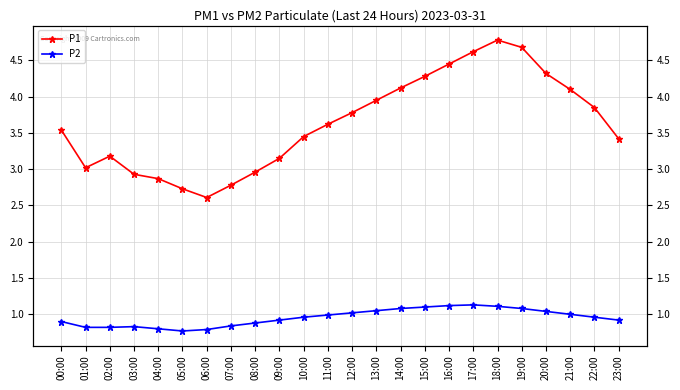

Count the number of data series in this chart.

2